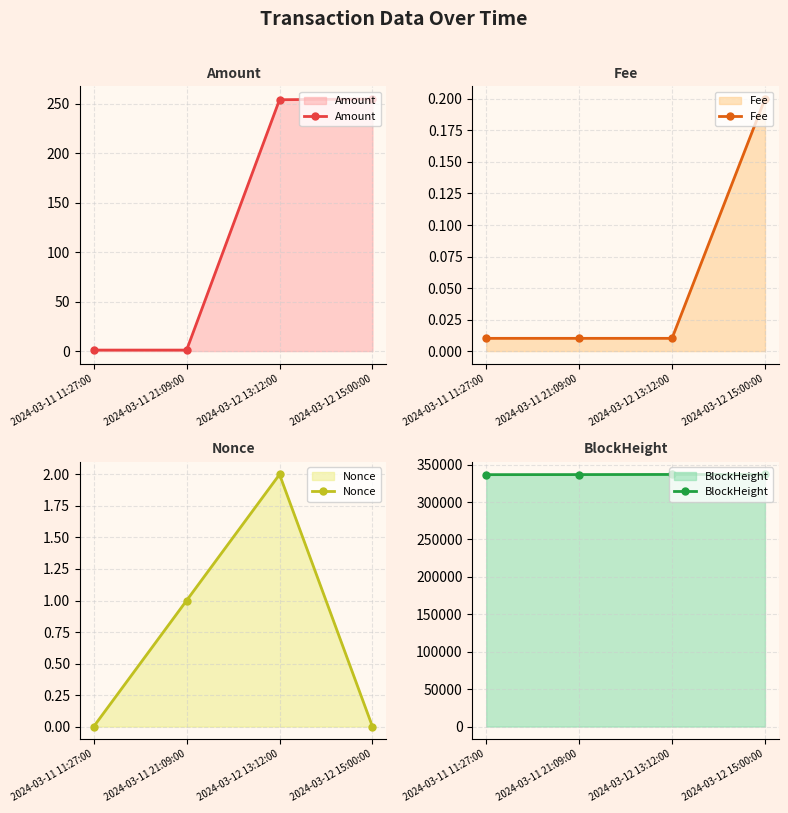

How many categories are shown in the chart?

4